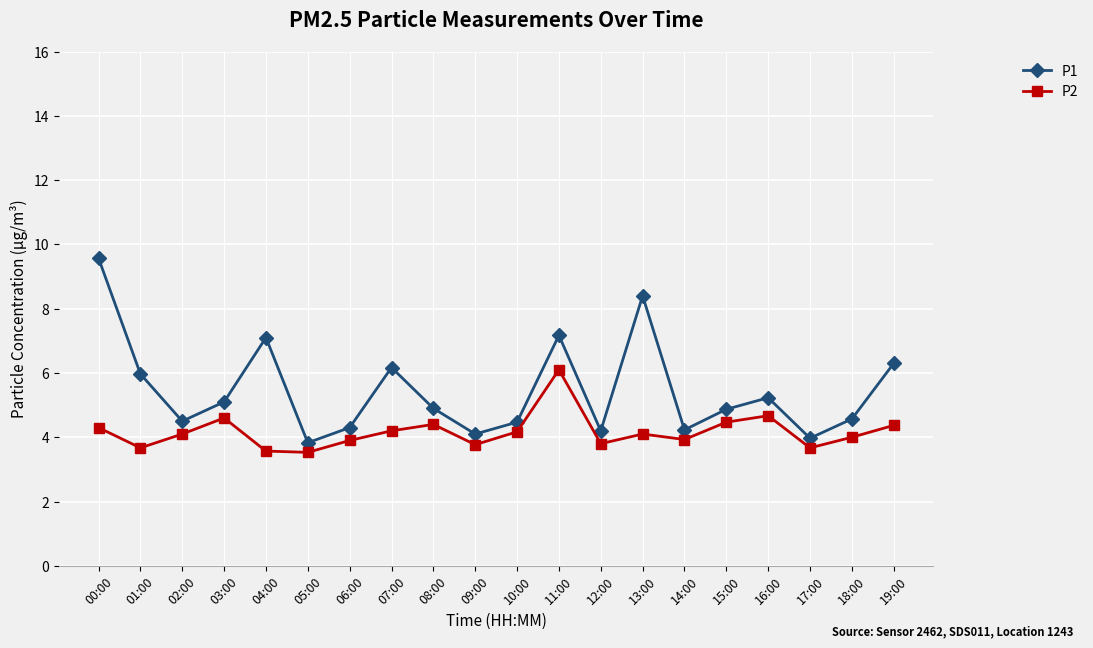

Rank the series by their maximum value, from lowest to highest.

P2, P1